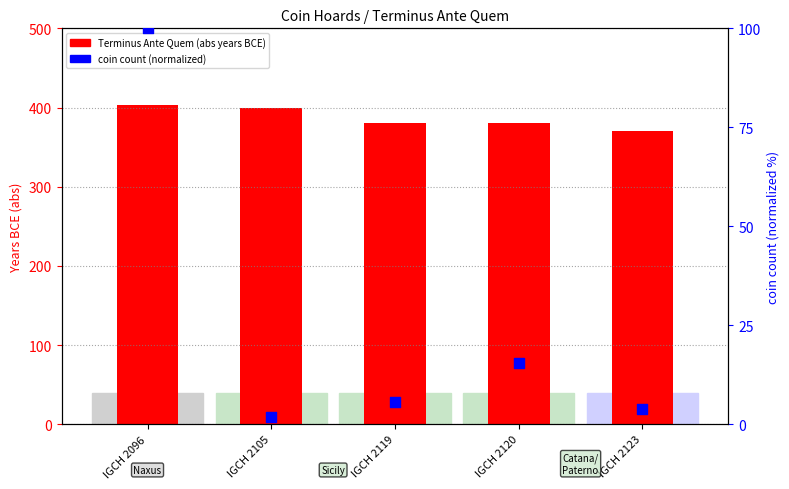

What is the total value across all series at IGCH 2119?

385.6